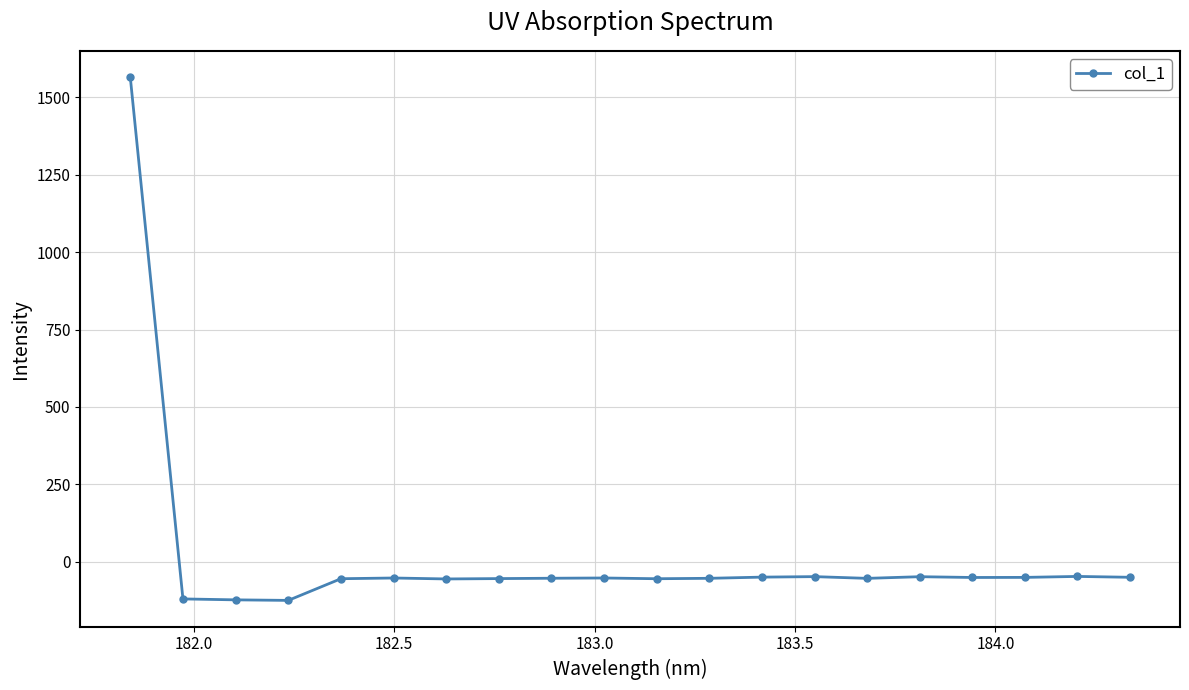

True or false: there are more than 1 points higher than both neighbors.

True